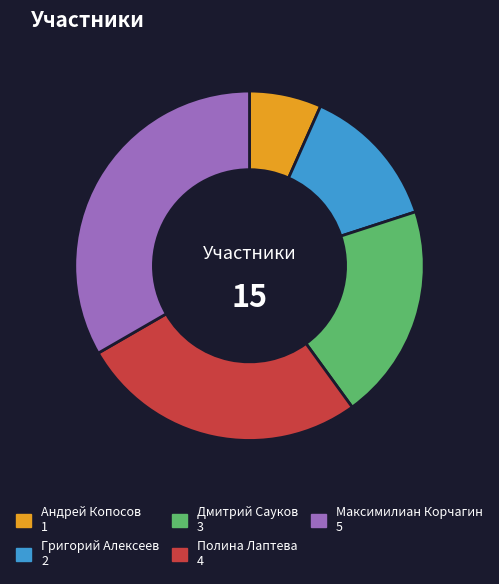

Which slice is the largest?

Максимилиан Корчагин